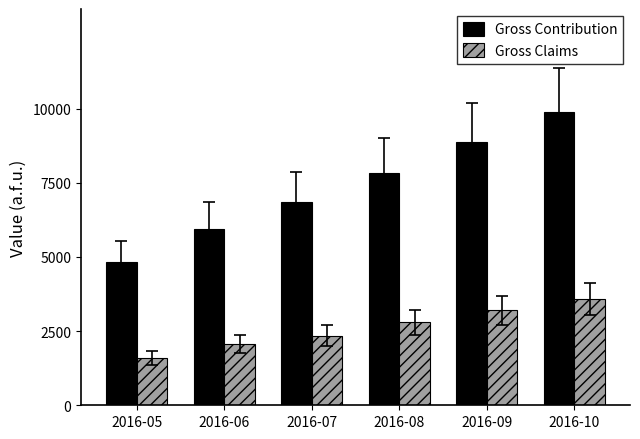

Between 2016-06 and 2016-09, which series saw the biggest shift?

Gross Contribution